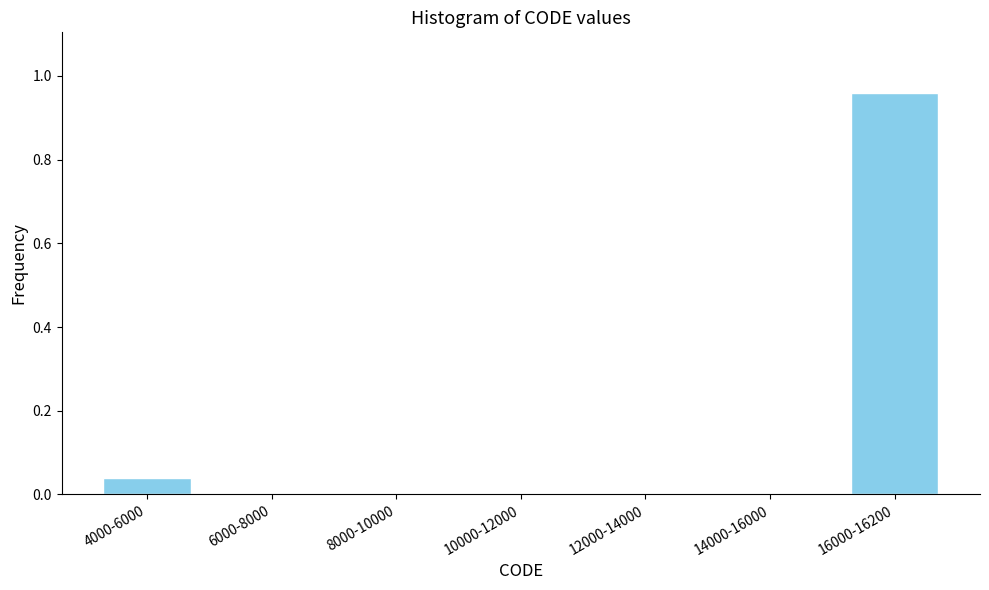

True or false: the data shows 0.0 at 14000-16000.

True